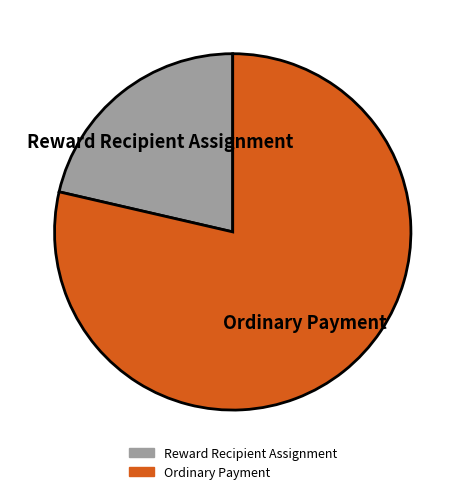

Combined, do Ordinary Payment and Reward Recipient Assignment account for over 50%?

Yes